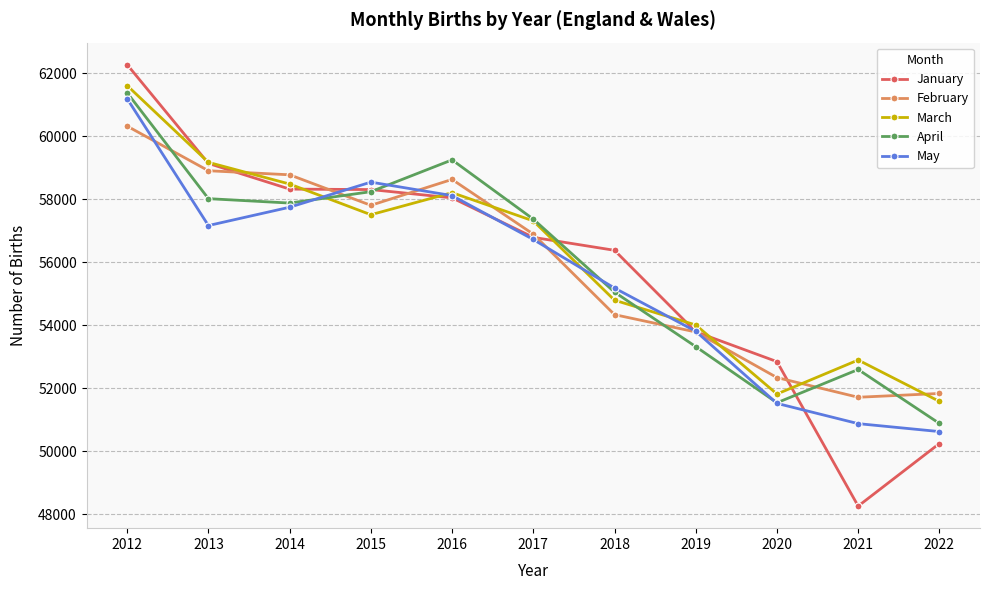

The March series shows 14059.2 at 2012. True or false?

False